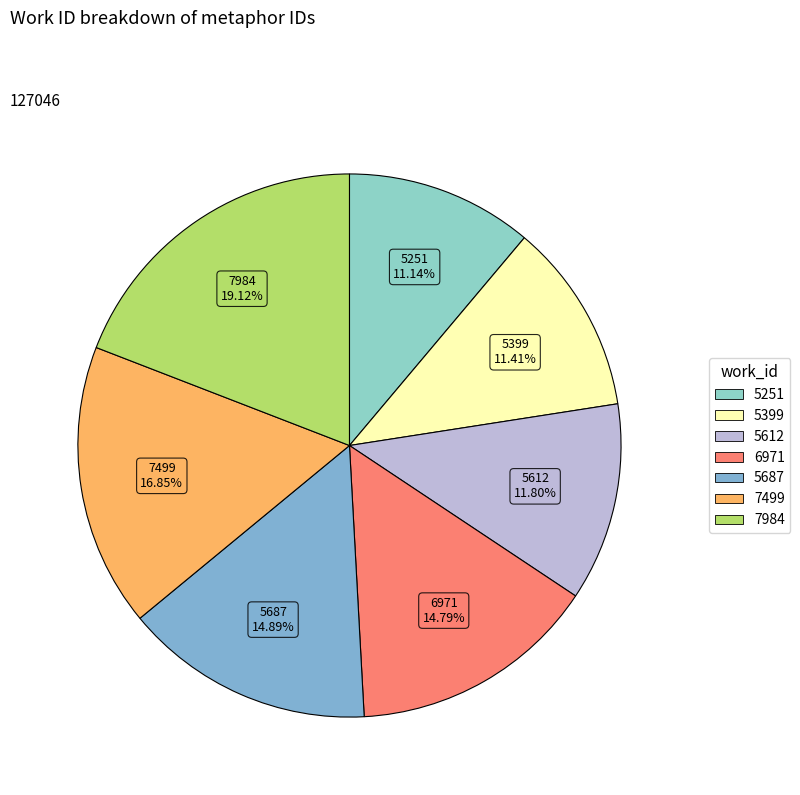

Is 5251 the majority of the pie?

No